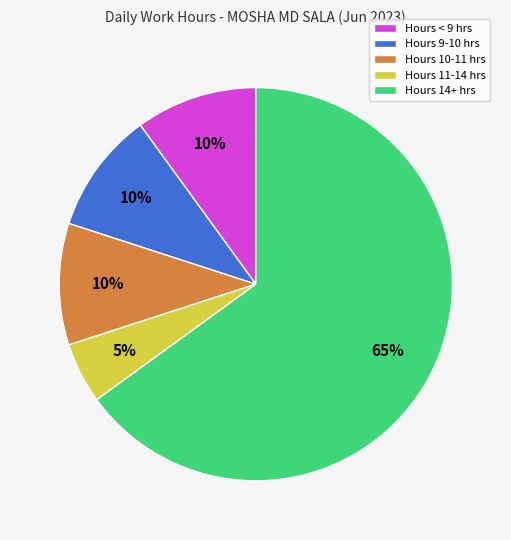

How many slices are in this pie chart?

5